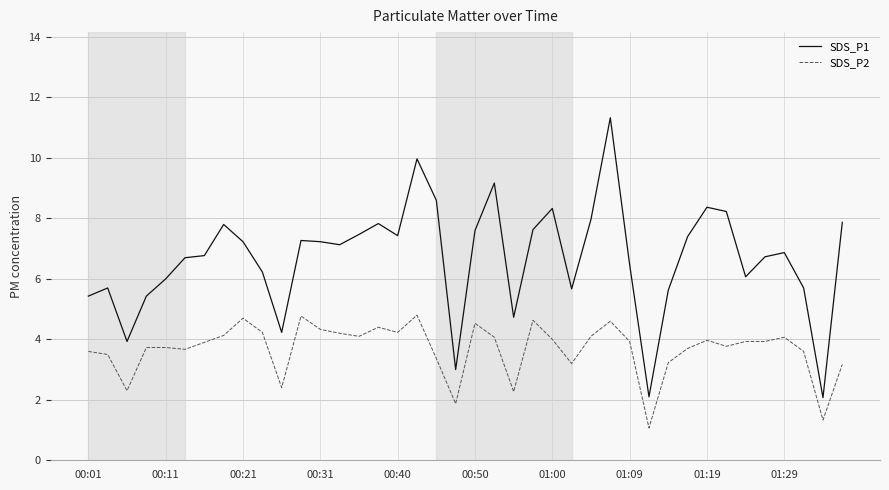

What is the minimum value for SDS_P1?

2.1